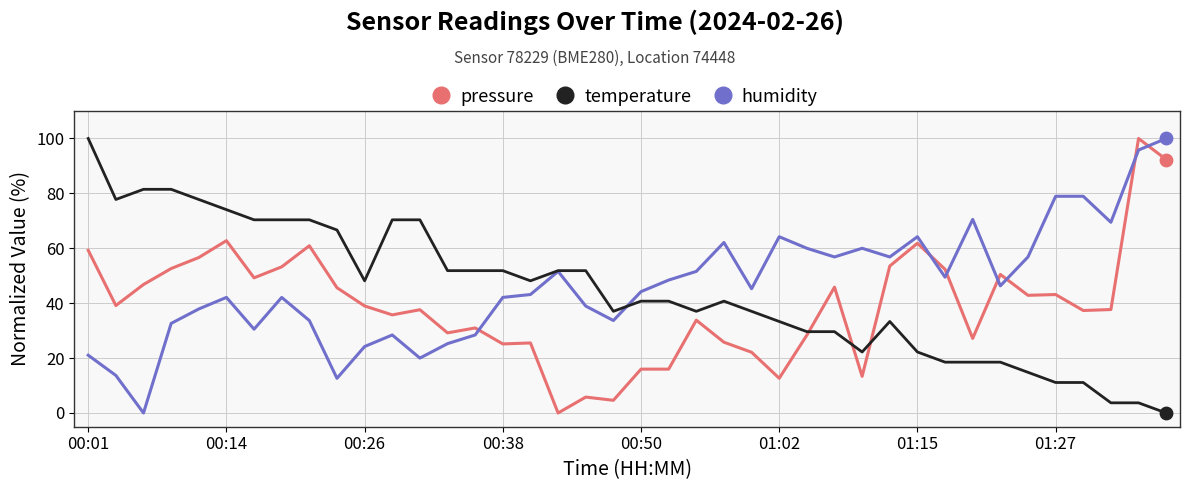

At how many categories does at least one series exceed 63?

20